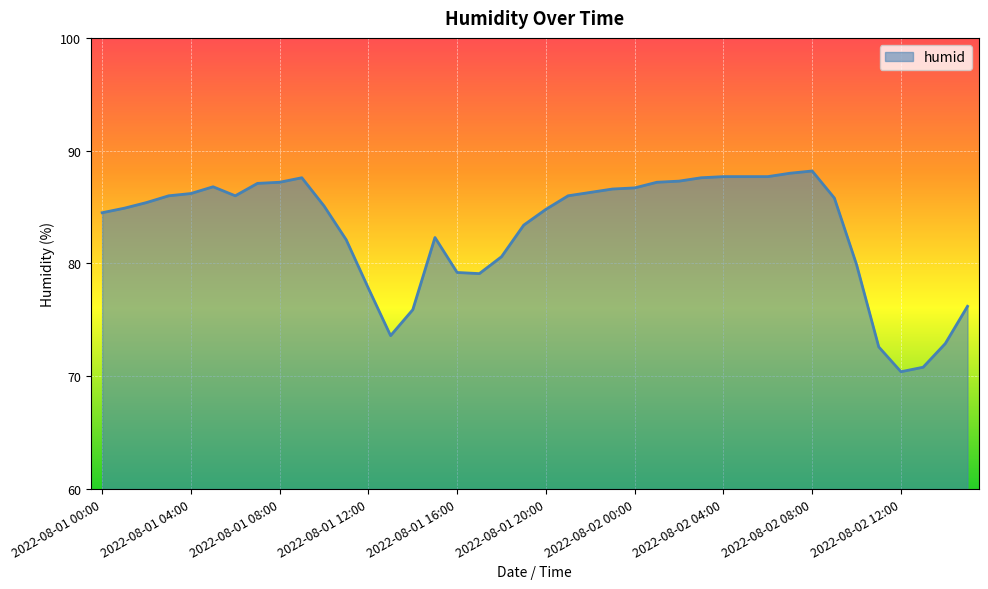

What is the maximum value shown in the chart?

88.2